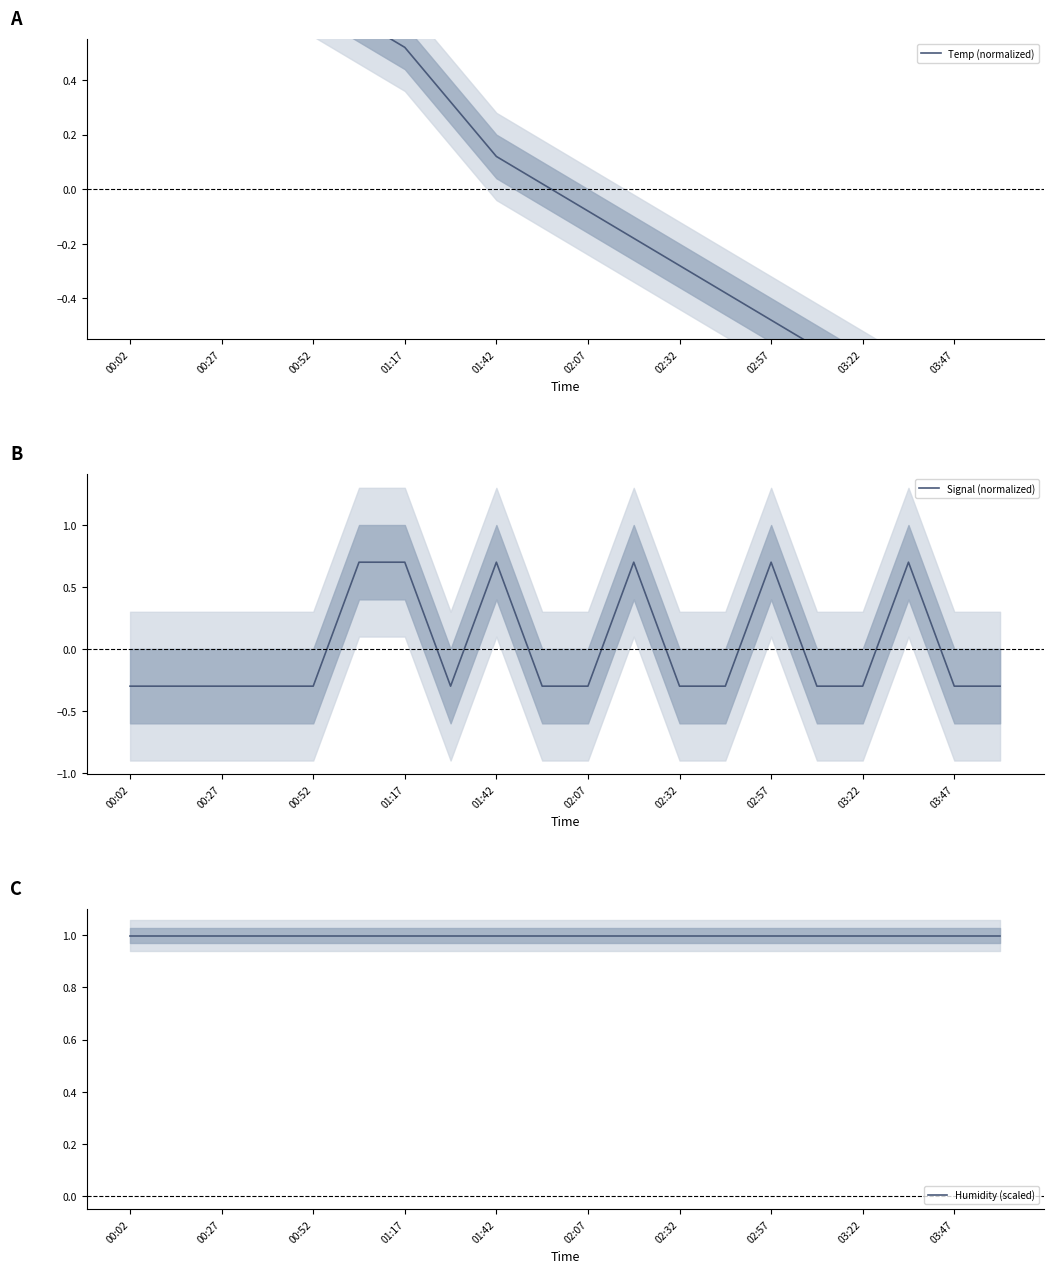

What is the smallest value displayed?

-1.0